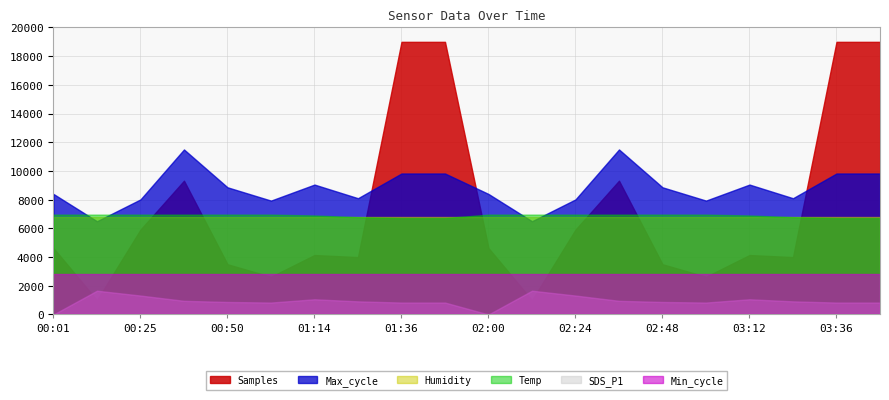

Which series has the largest total across all categories?

Max_cycle